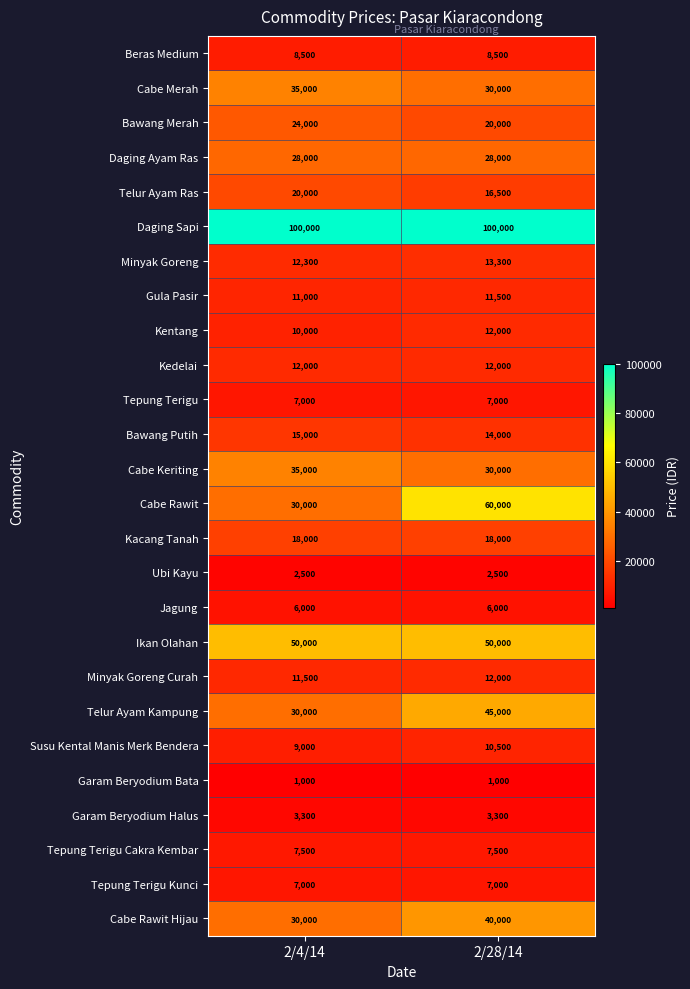

What is the maximum value shown in the chart?

100000